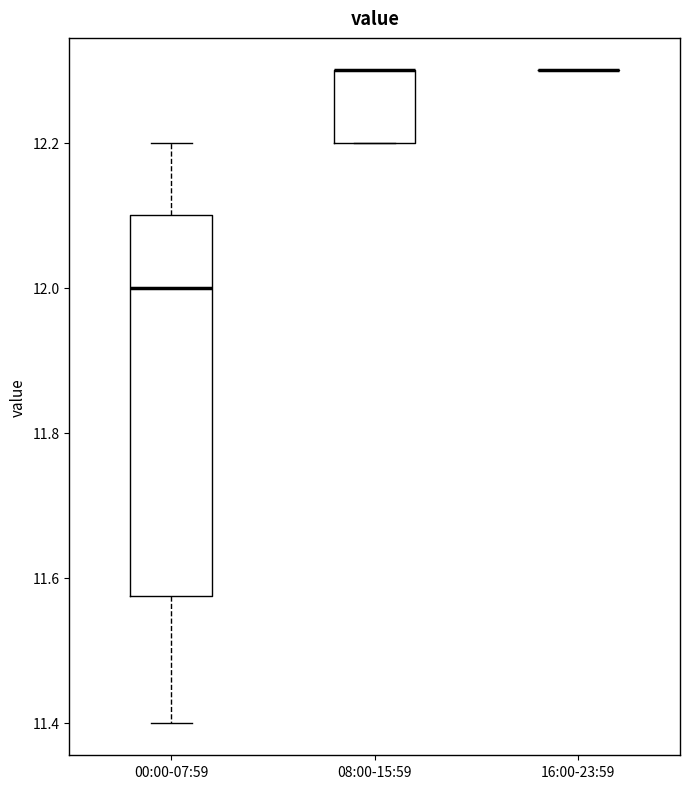

Reading left to right, transcribe this box plot: for each box, give where its median line is, the range the box spans, and where its two whiskers end, as read against the y-axis. The values are not printed on the chart, so give them approximately, as read against the axis.

00:00-07:59: median 12.00, box 11.58 to 12.10, whiskers 11.40 to 12.20
08:00-15:59: median 12.30 (drawn on the box's upper edge), box 12.20 to 12.30, whiskers 12.20 to 12.30
16:00-23:59: box collapsed to a line at 12.30, whiskers 12.30 to 12.30